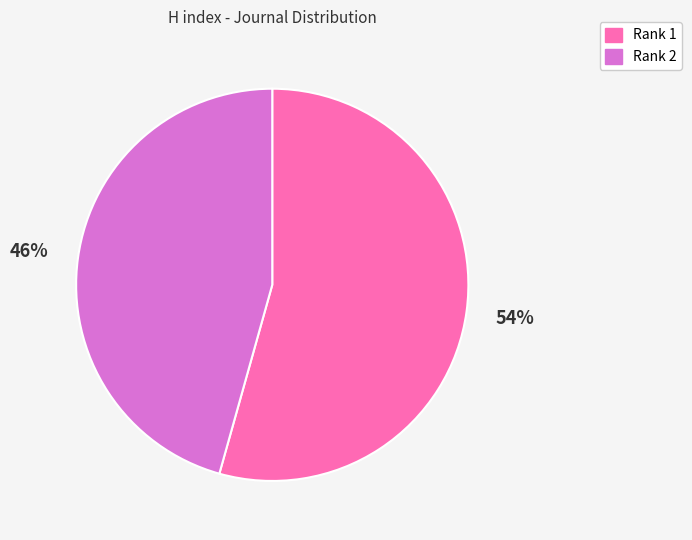

To the nearest percent, what portion does Rank 2 represent?

46%